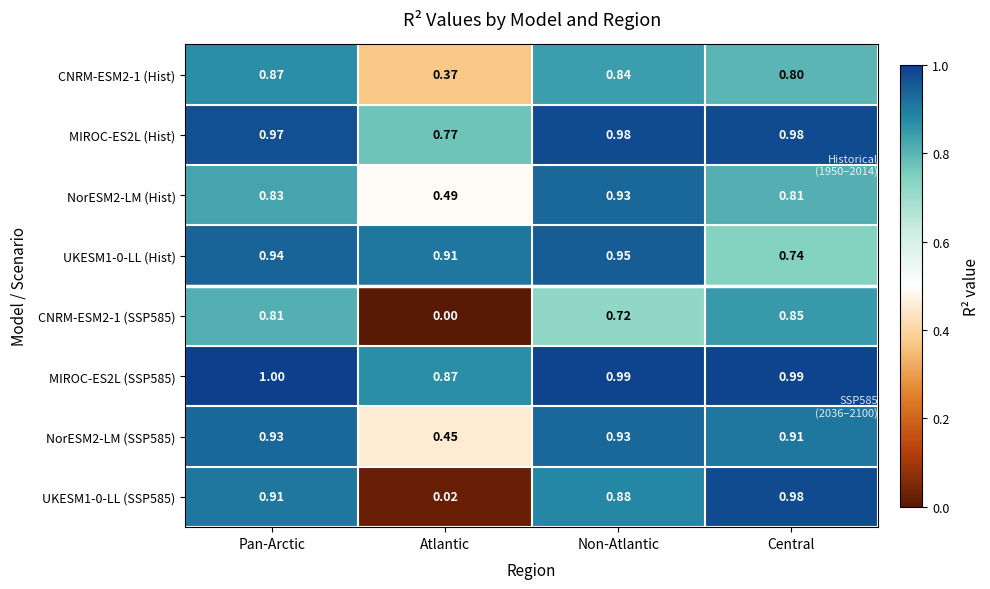

Where is UKESM1-0-LL (SSP585) nearest to the value 0?

Atlantic